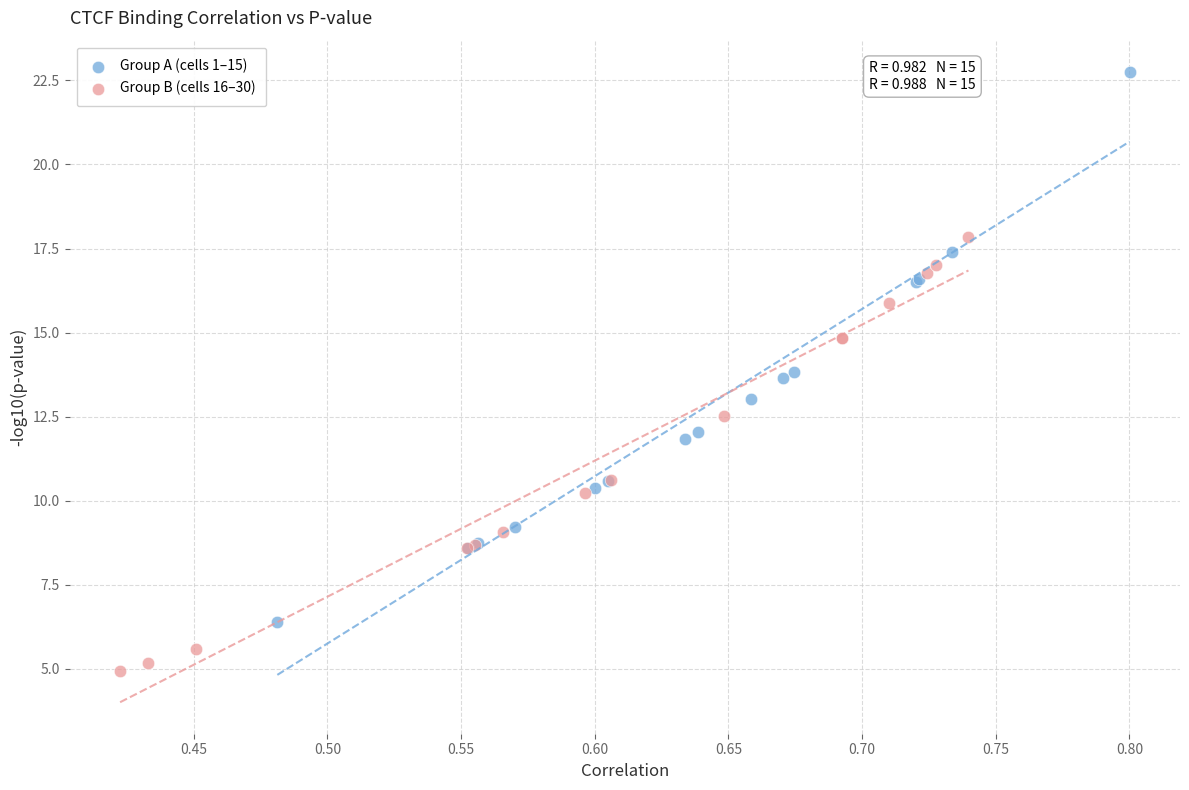

Which series reaches the maximum Y coordinate?

Group A (cells 1–15)